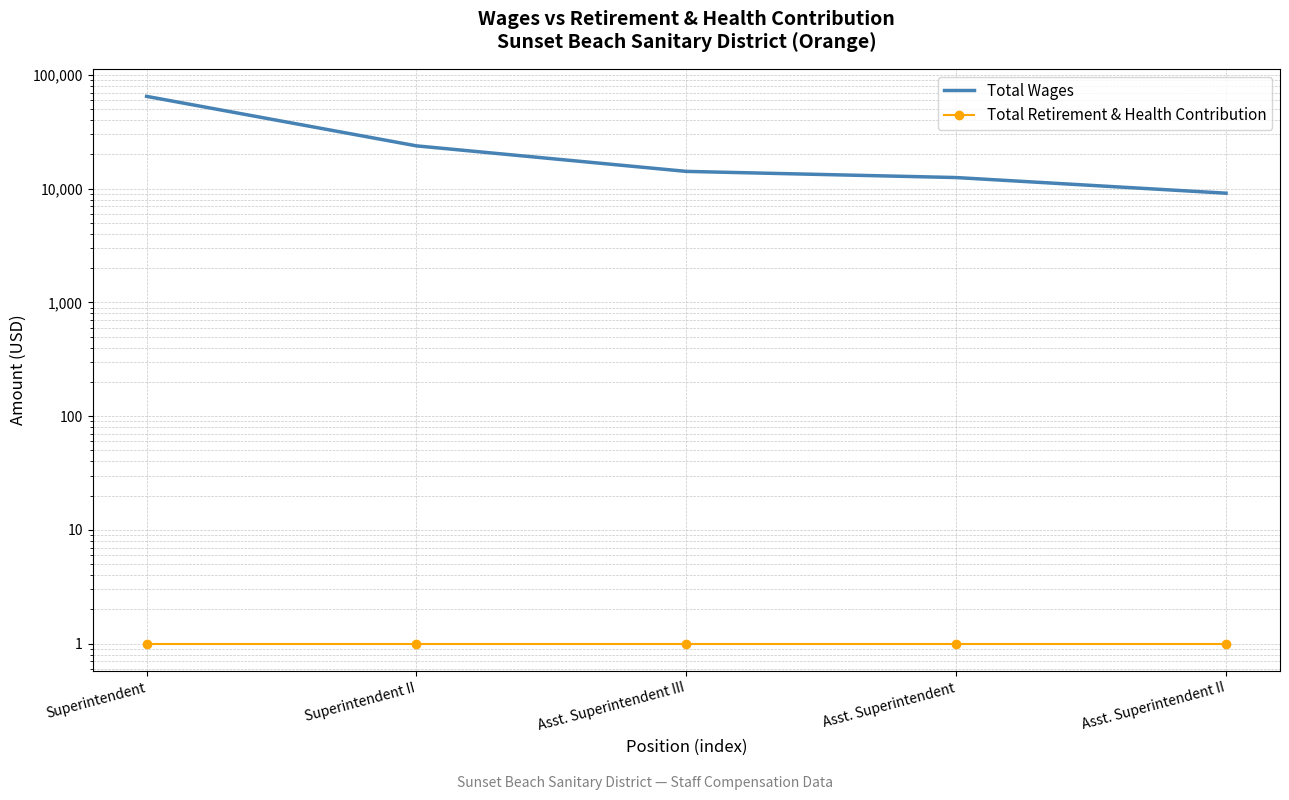

Is the value of Total Retirement & Health Contribution at Asst. Superintendent greater than the value of Total Wages at Asst. Superintendent?

No